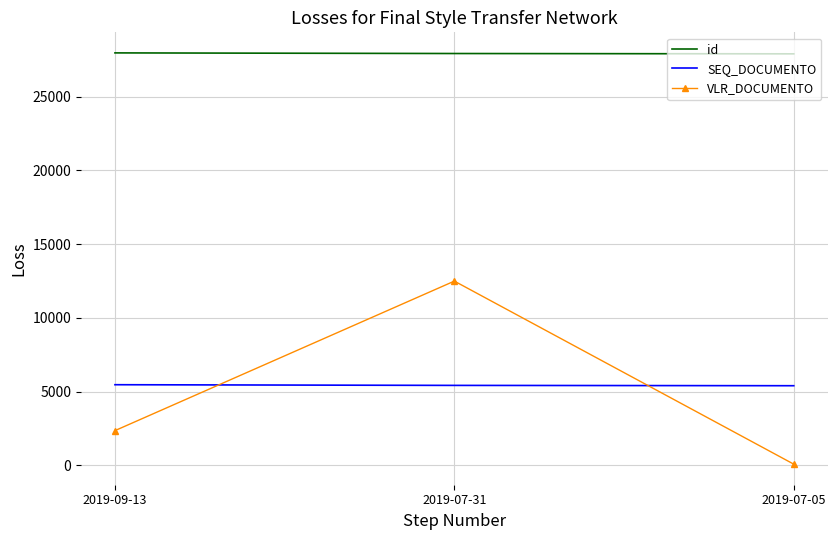

What is the minimum value for SEQ_DOCUMENTO?

5397.0